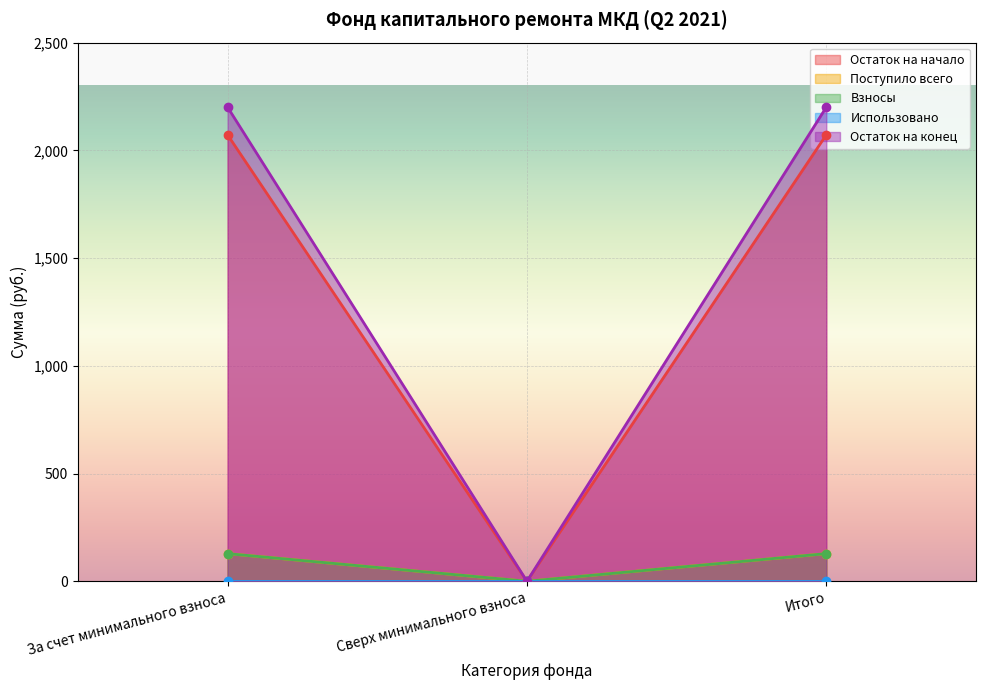

What is the label of the 1st point from the left?

За счет минимального взноса